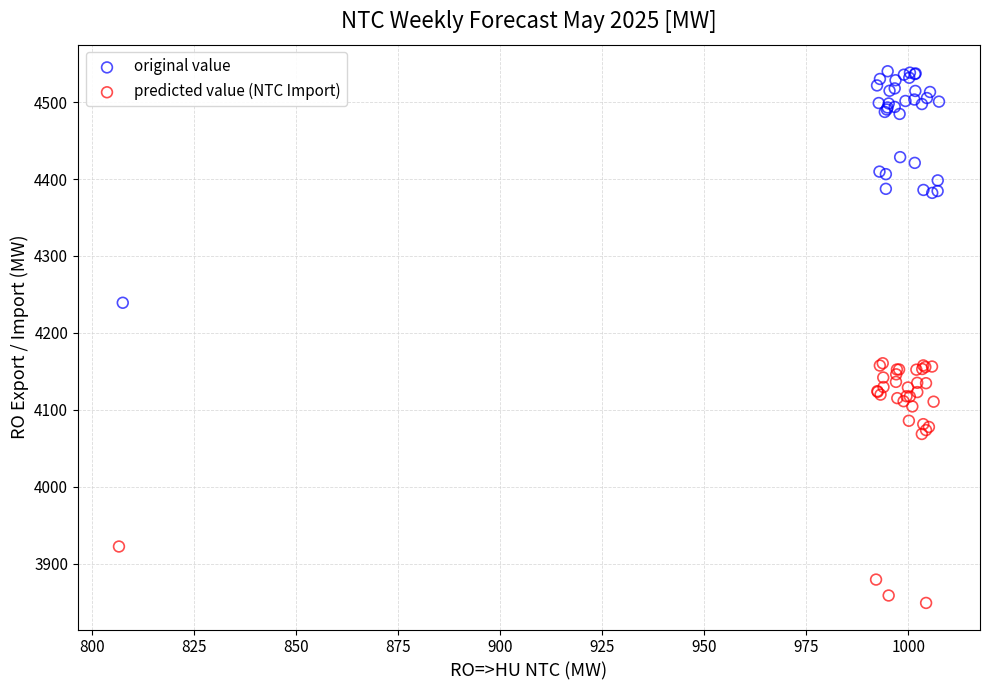

Which series reaches the minimum Y coordinate?

predicted value (NTC Import)